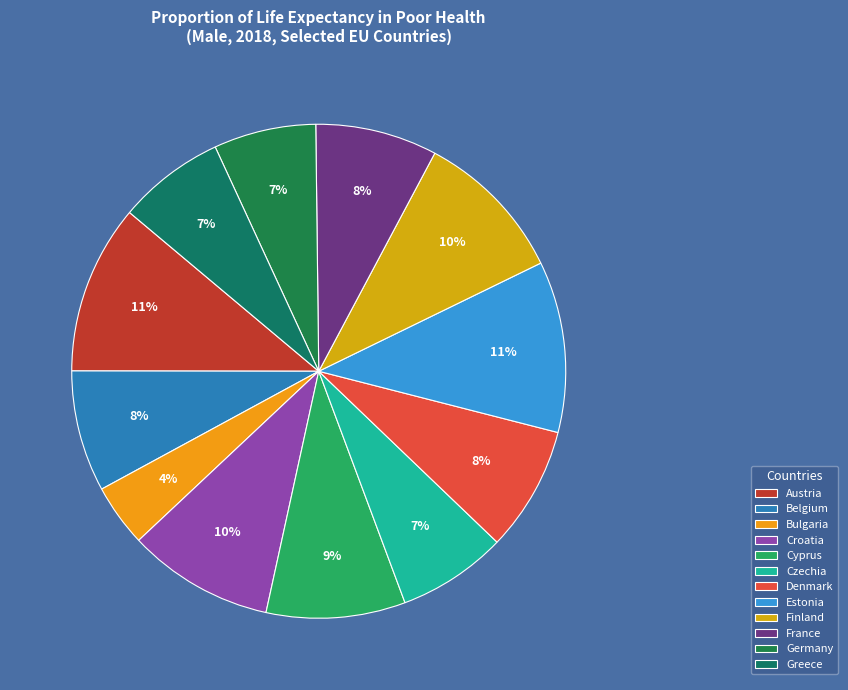

What percentage is the Estonia slice, to the nearest percent?

11%